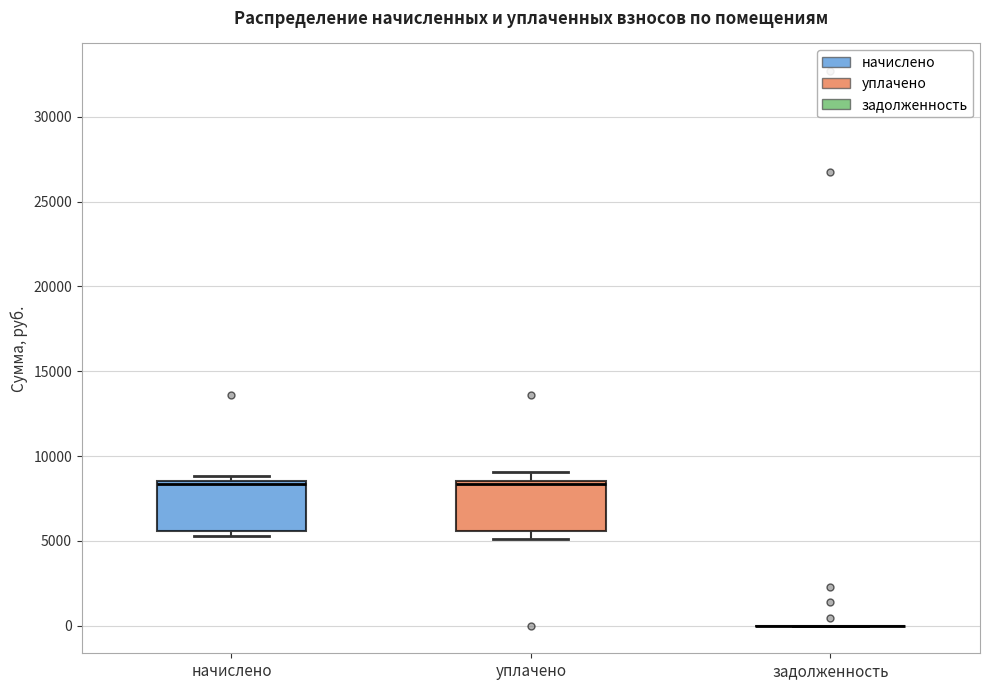

Reading left to right, transcribe this box plot: for each box, give where its median line is, the range the box spans, and where its two whiskers end, as read against the y-axis. The values are not printed on the chart, so give them approximately, as read against the axis.

начислено: median 8500 (just below the box's upper edge), box 5500 to 8500, whiskers 5500 (just below the box's lower edge) to 9000
уплачено: median 8500 (just below the box's upper edge), box 5500 to 8500, whiskers 5000 to 9000
задолженность: box collapsed to a line at 0, whiskers 0 to 0